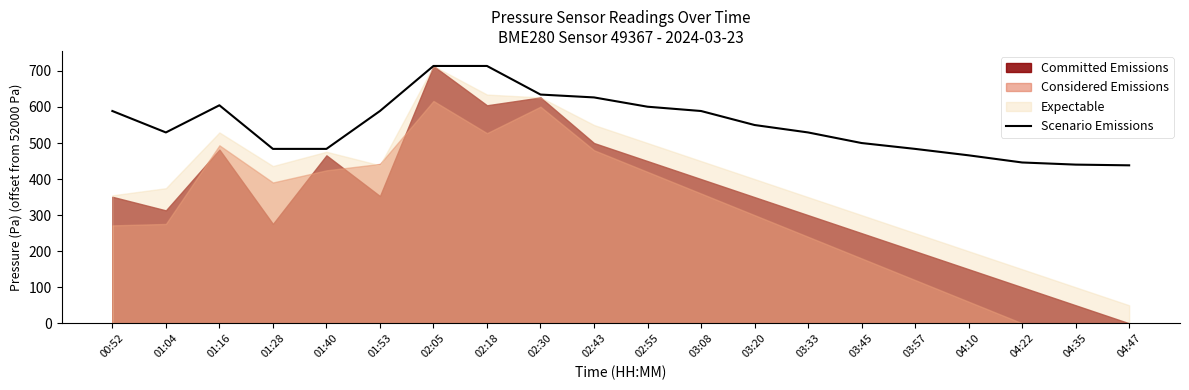

Where is the first local minimum?

01:04